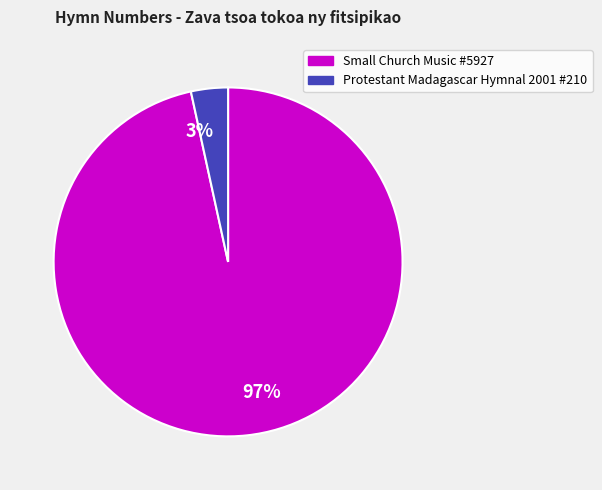

Which has a higher value, 3% or 97%?

97%